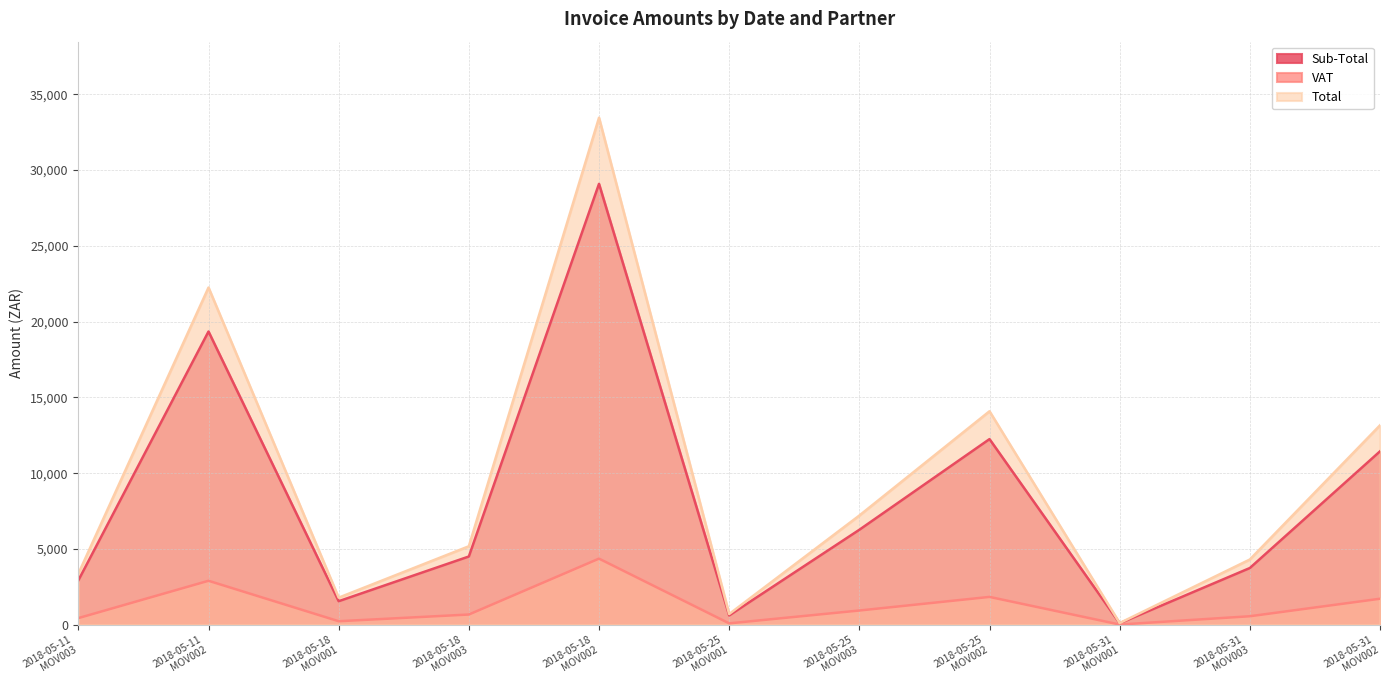

What is the sum of the Total values at 2018-05-31
MOV001 and 2018-05-11
MOV003?

3479.9